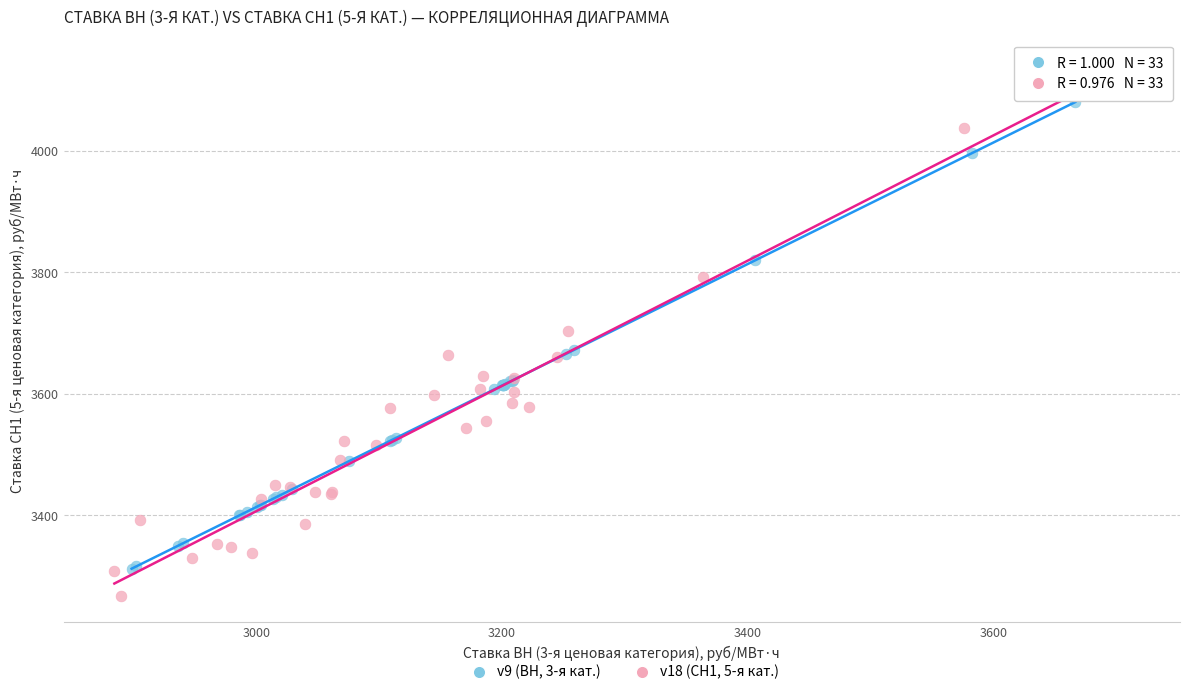

Which series has the widest spread of Y values?

v18 (СН1, 5-я кат.)